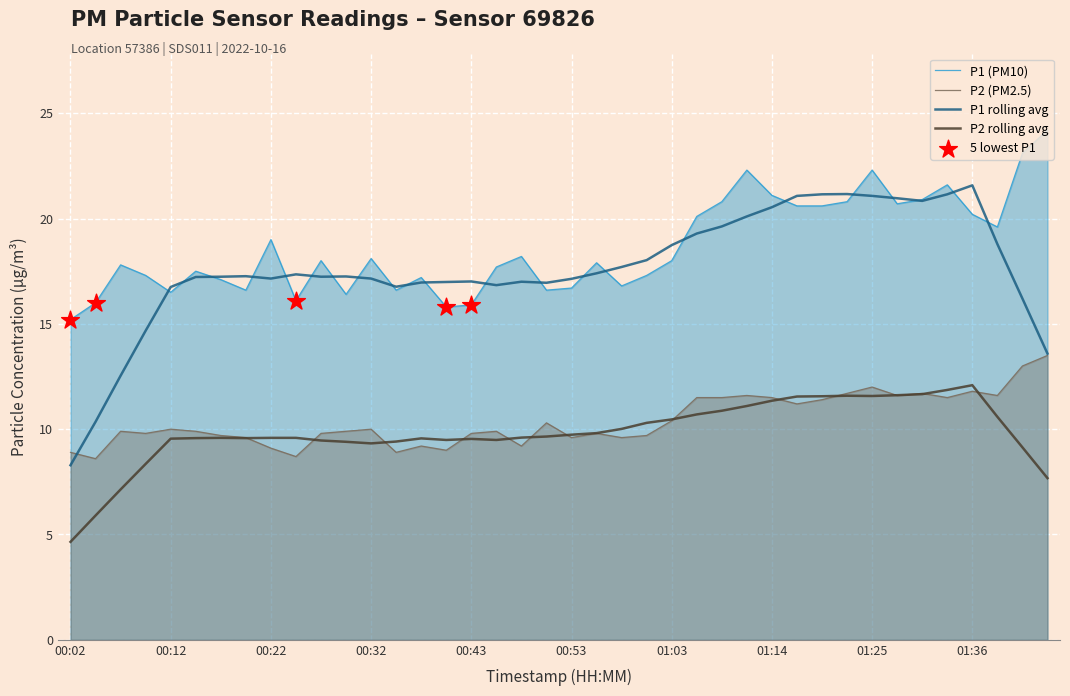

At which category is the sum across all series the highest?

01:44